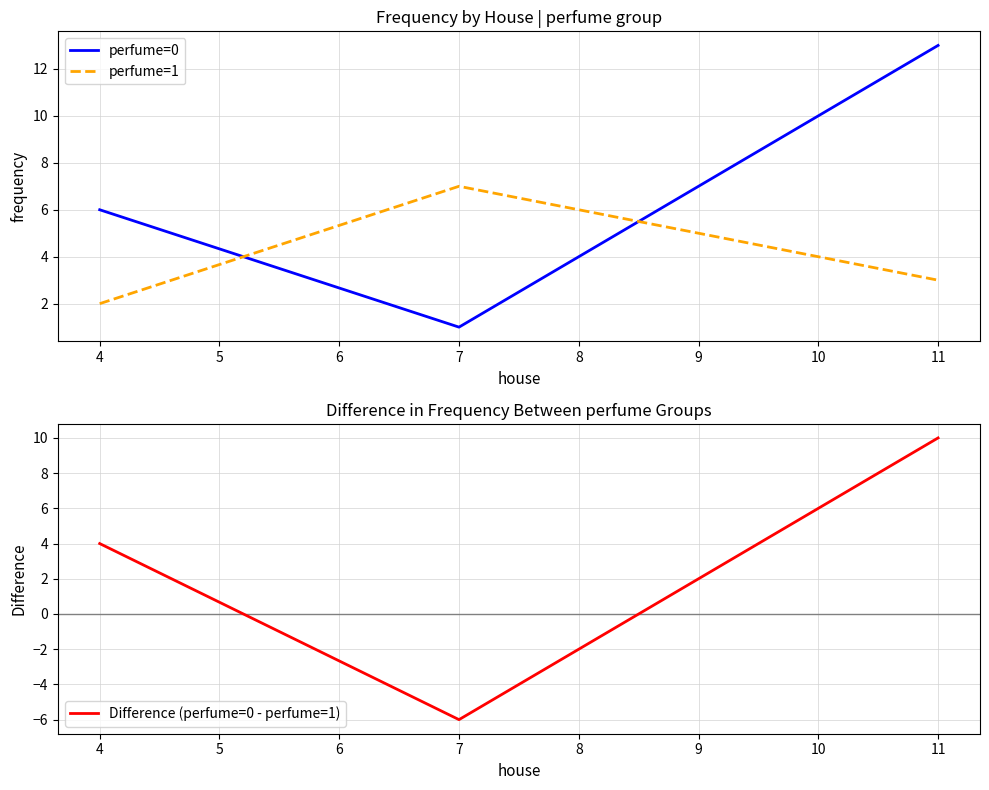

At which label does perfume=0 reach its peak?

11